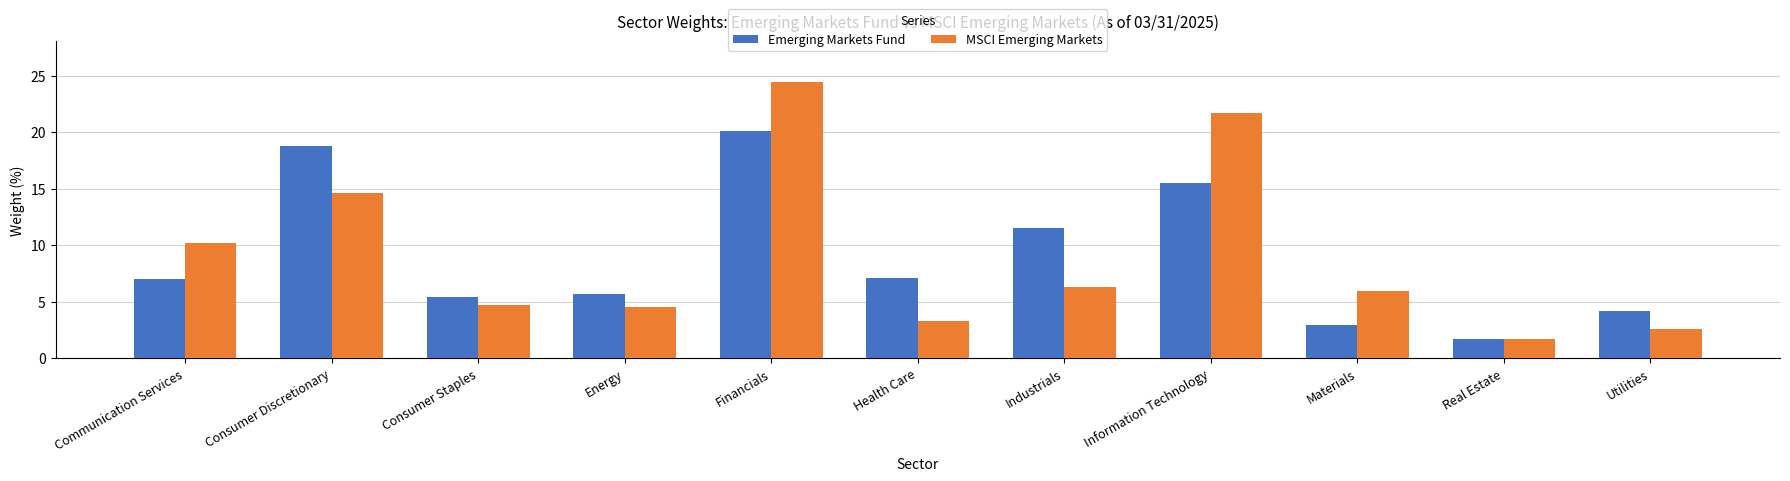

Is the value of MSCI Emerging Markets at Materials greater than the value of Emerging Markets Fund at Information Technology?

No